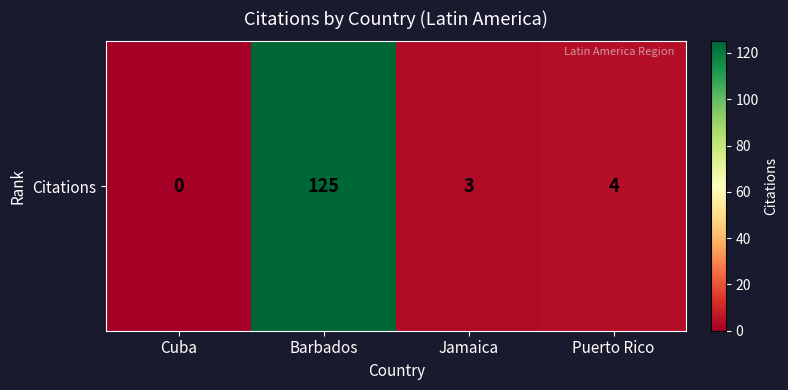

Between Barbados and Puerto Rico, which is larger?

Barbados